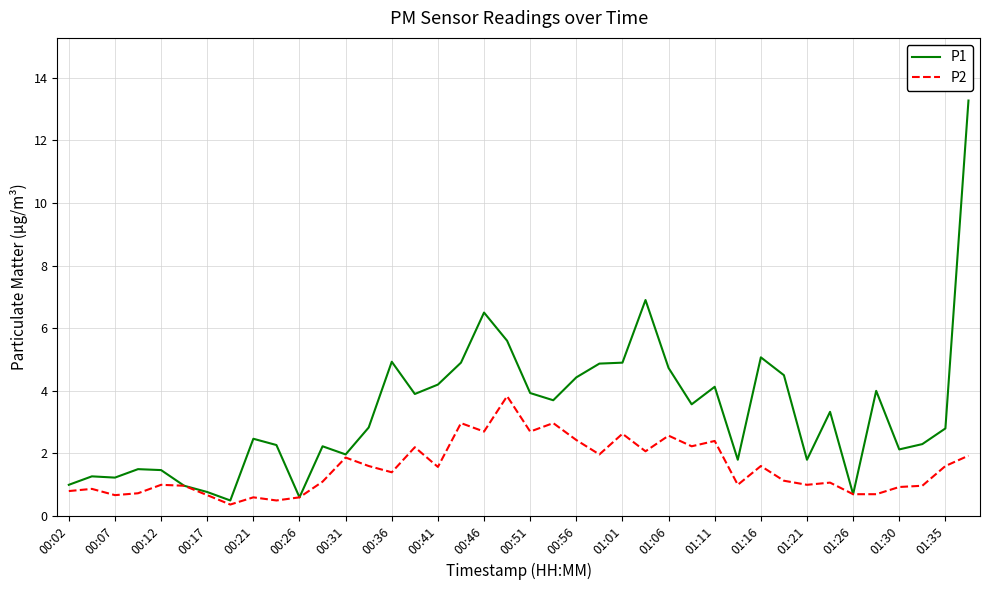

What is the minimum value shown in the chart?

0.4